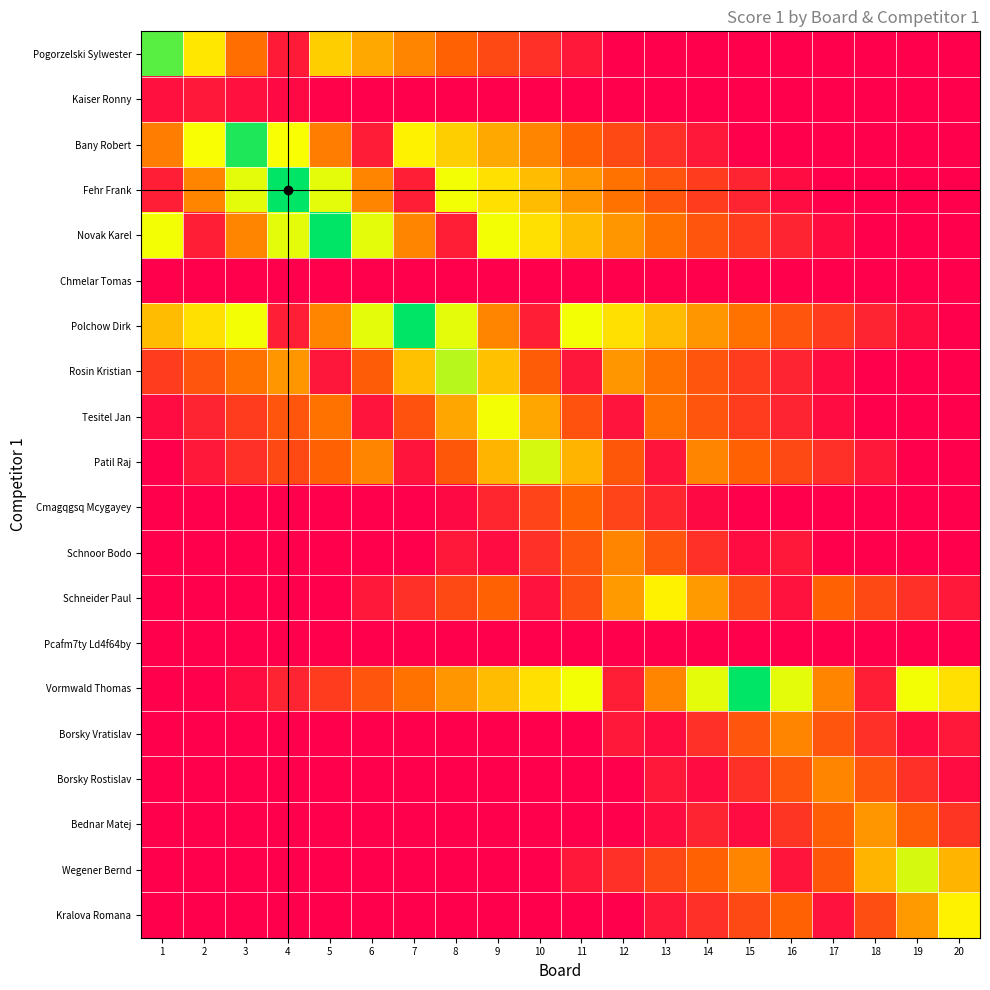

Between 1 and 7, which is larger?

1